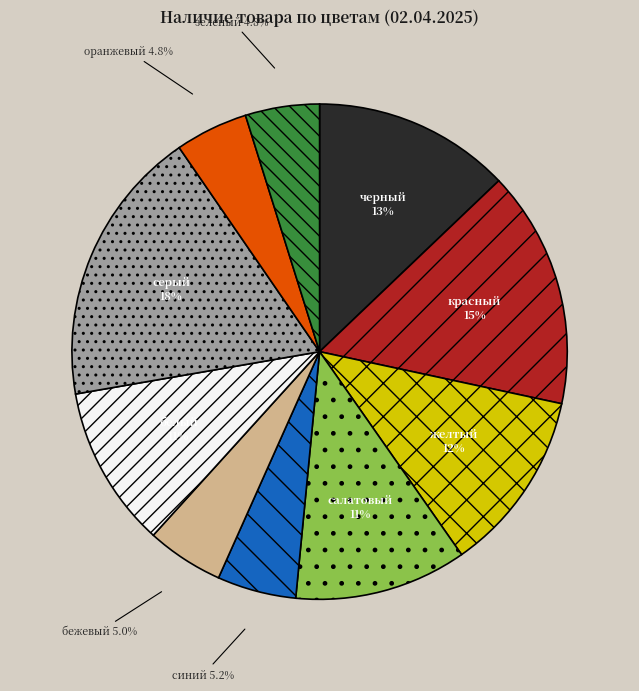

Does черный account for over 50% of the chart?

No